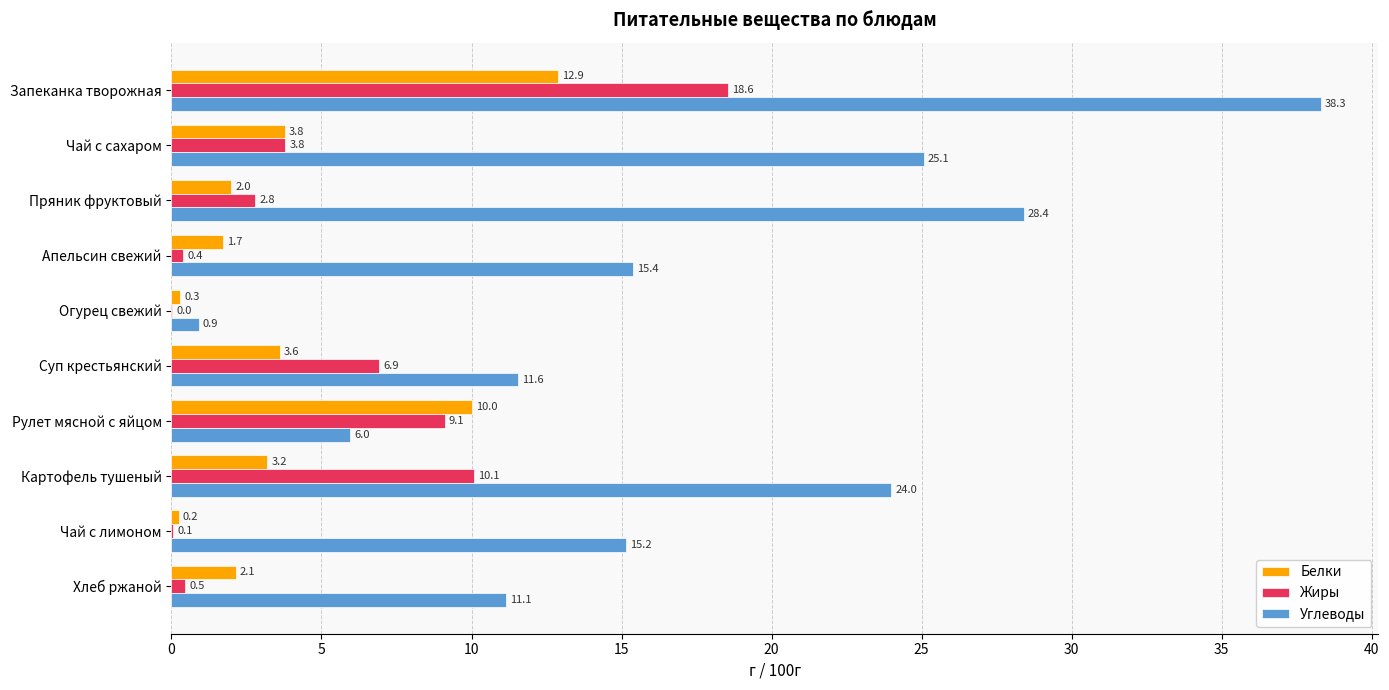

What is the sum of the Жиры values at Чай с сахаром and Рулет мясной с яйцом?

12.9